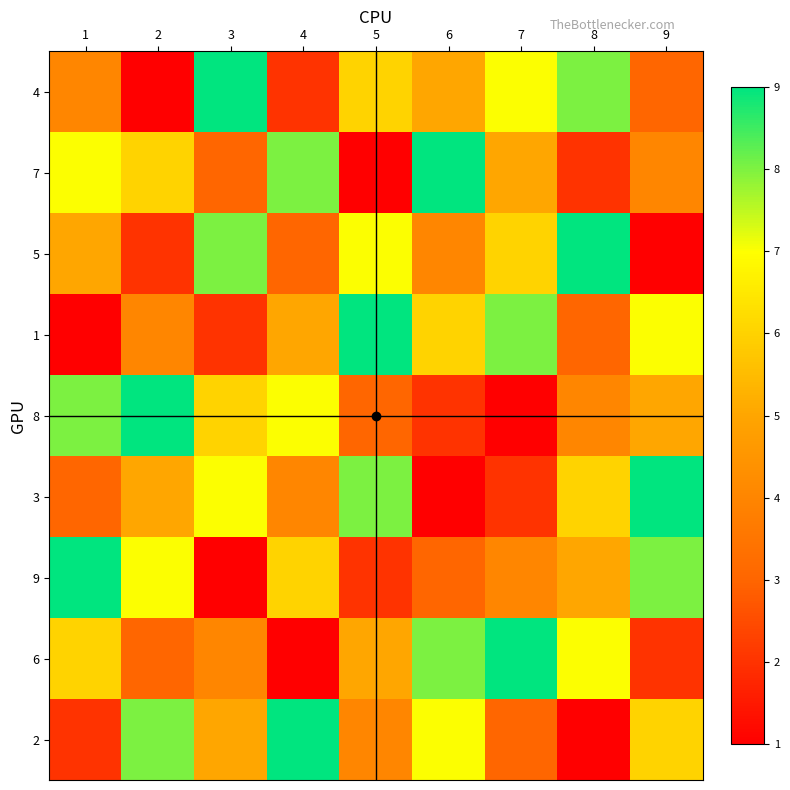

At which category does the chart reach its minimum across all series?

2